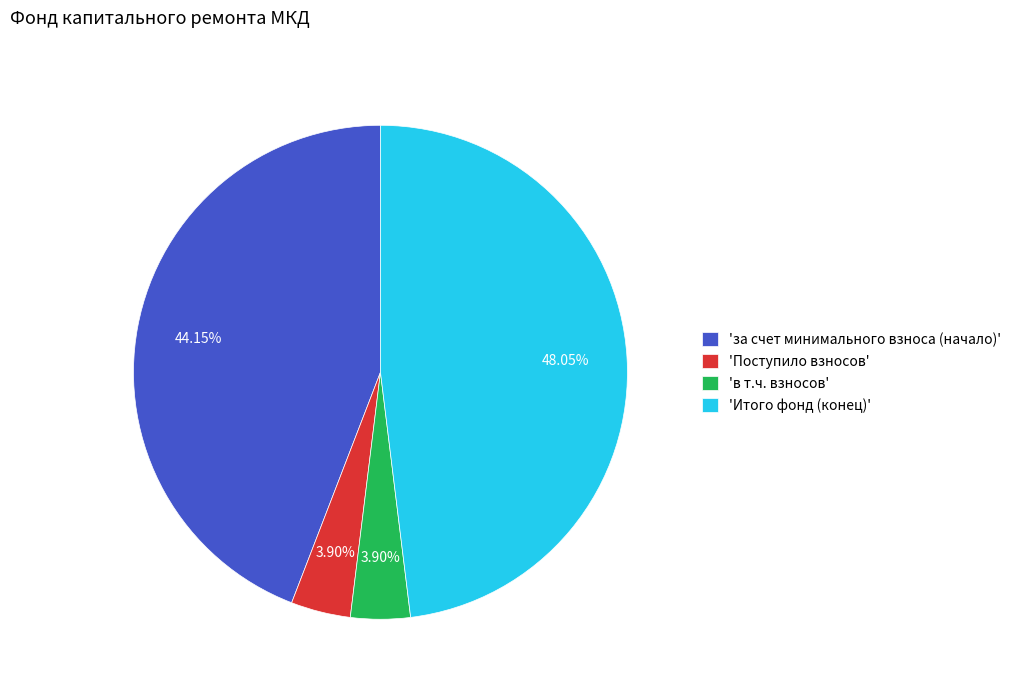

To the nearest percent, what is the difference between the largest and smallest slice percentages?

44%